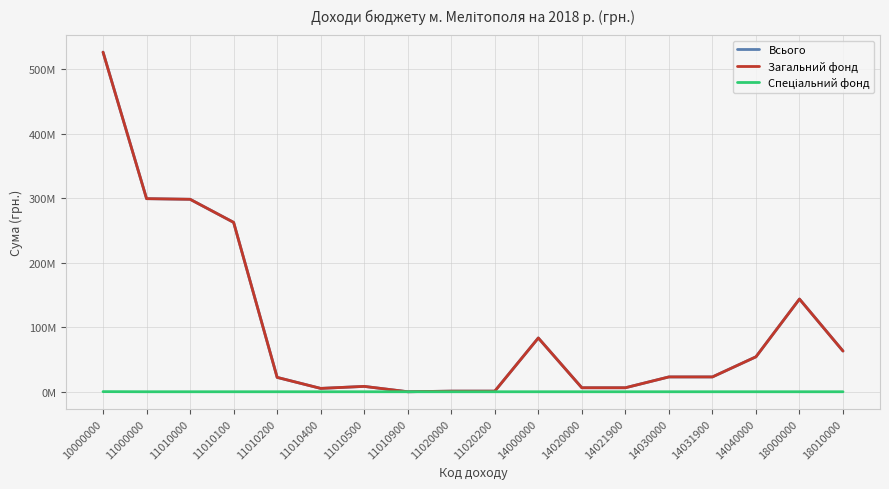

Which series has the largest total across all categories?

Всього